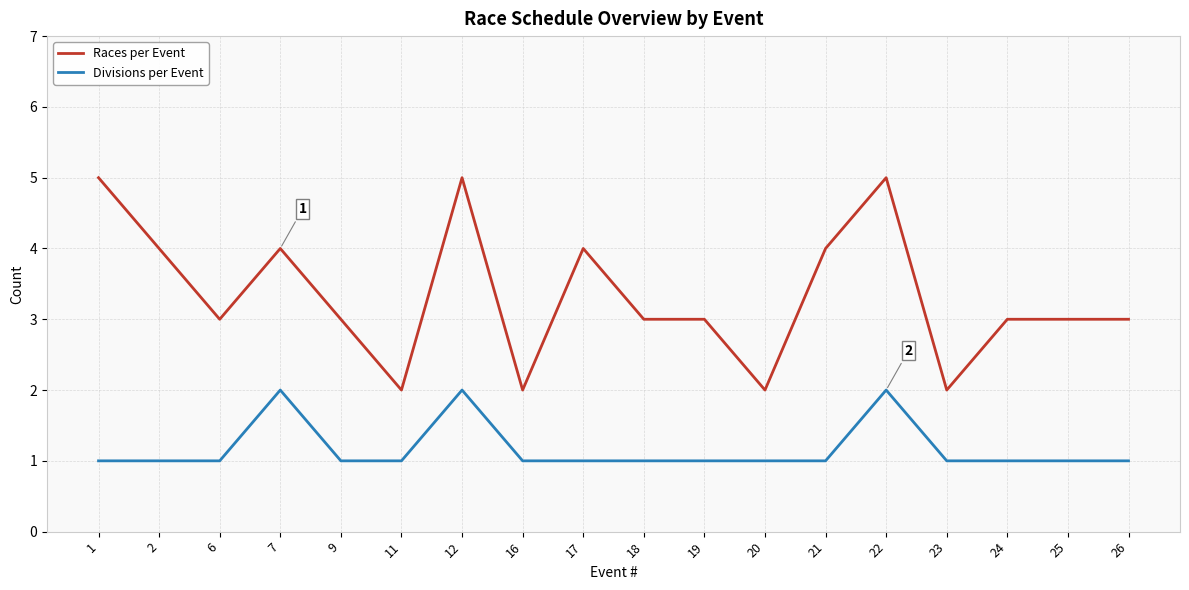

True or false: Divisions per Event and Races per Event cross at least once.

False